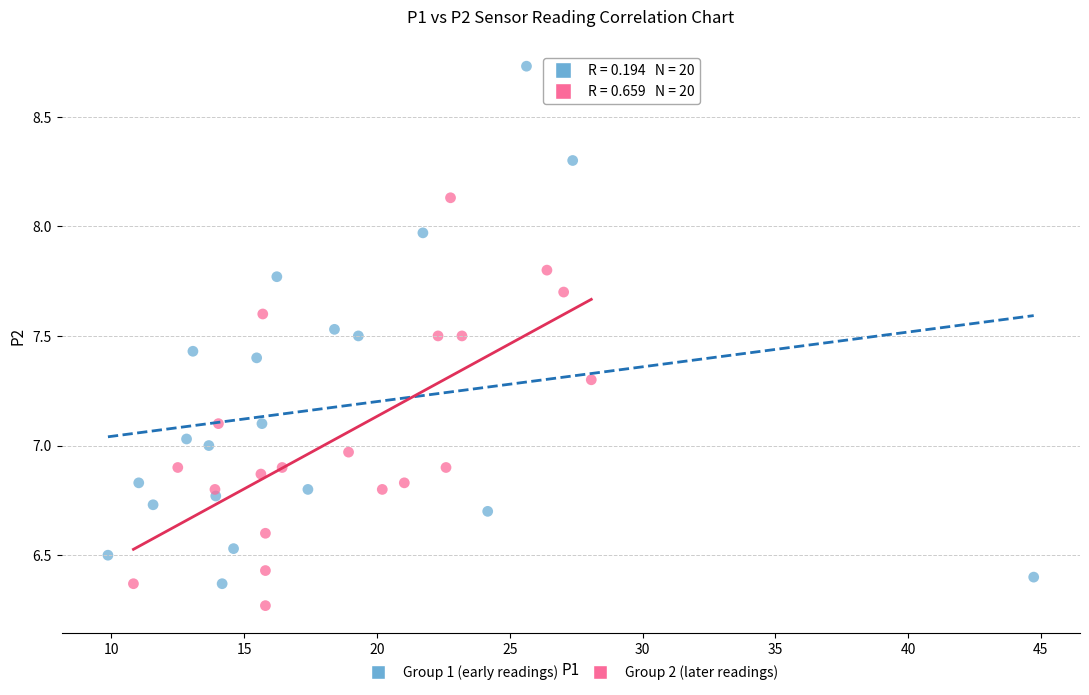

Which series has the largest Y range (max minus min)?

Group 1 (early readings)